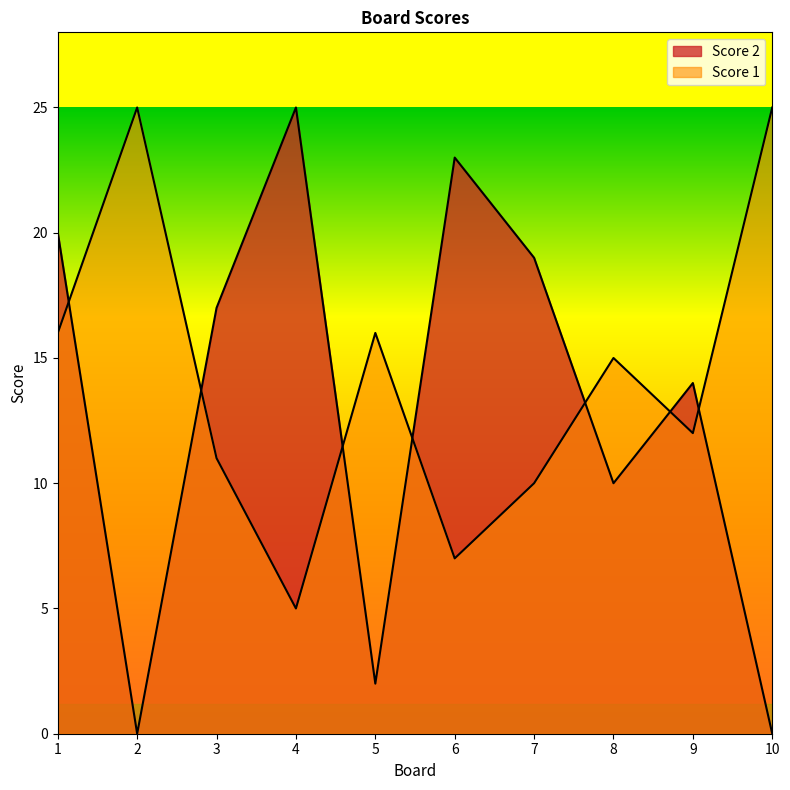

Which label corresponds to the largest value in the chart?

4